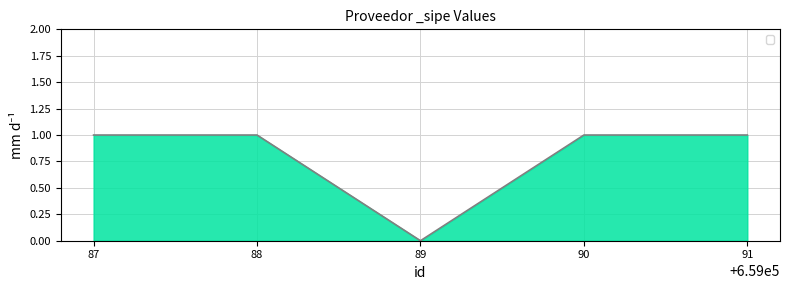

The value at 91 is 1. True or false?

True